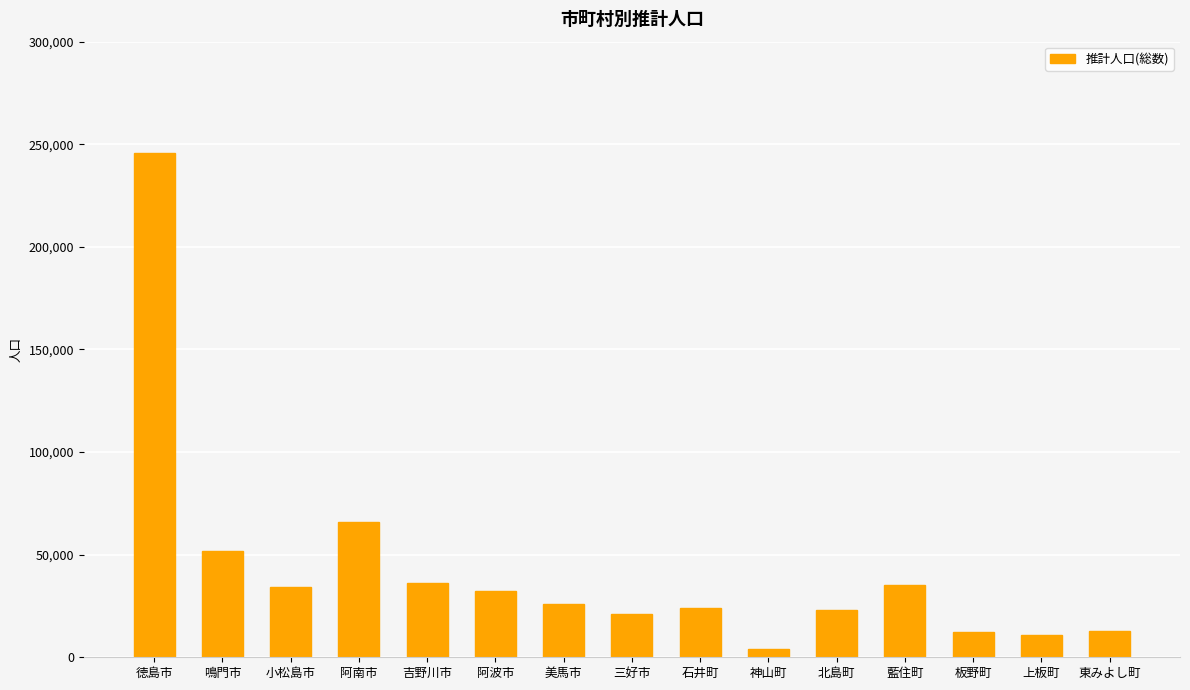

What is the difference between the maximum and second lowest values?

235002